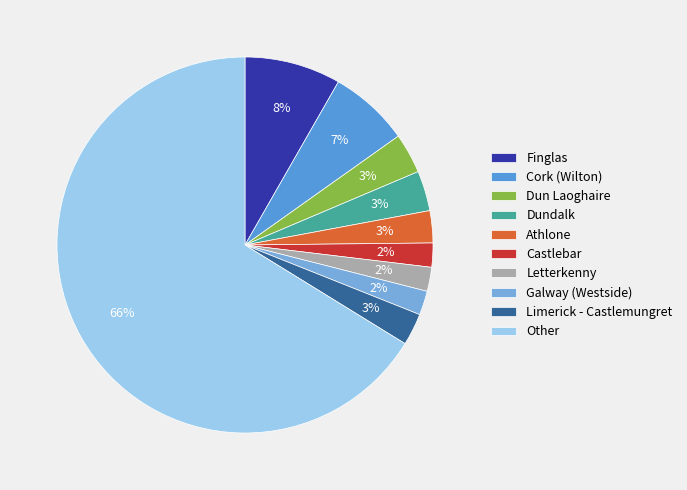

Rank the categories by value from highest to lowest.

Other, Finglas, Cork (Wilton), Dun Laoghaire, Dundalk, Athlone, Limerick - Castlemungret, Castlebar, Letterkenny, Galway (Westside)